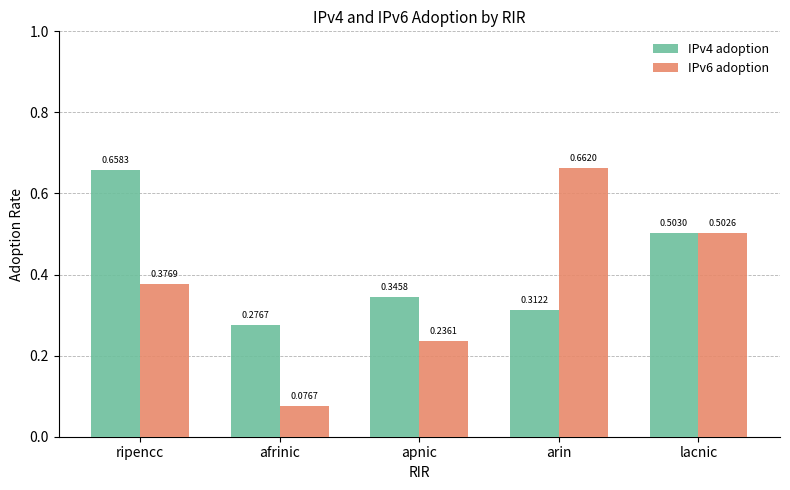

Rank the series by their average value, from highest to lowest.

IPv4 adoption, IPv6 adoption